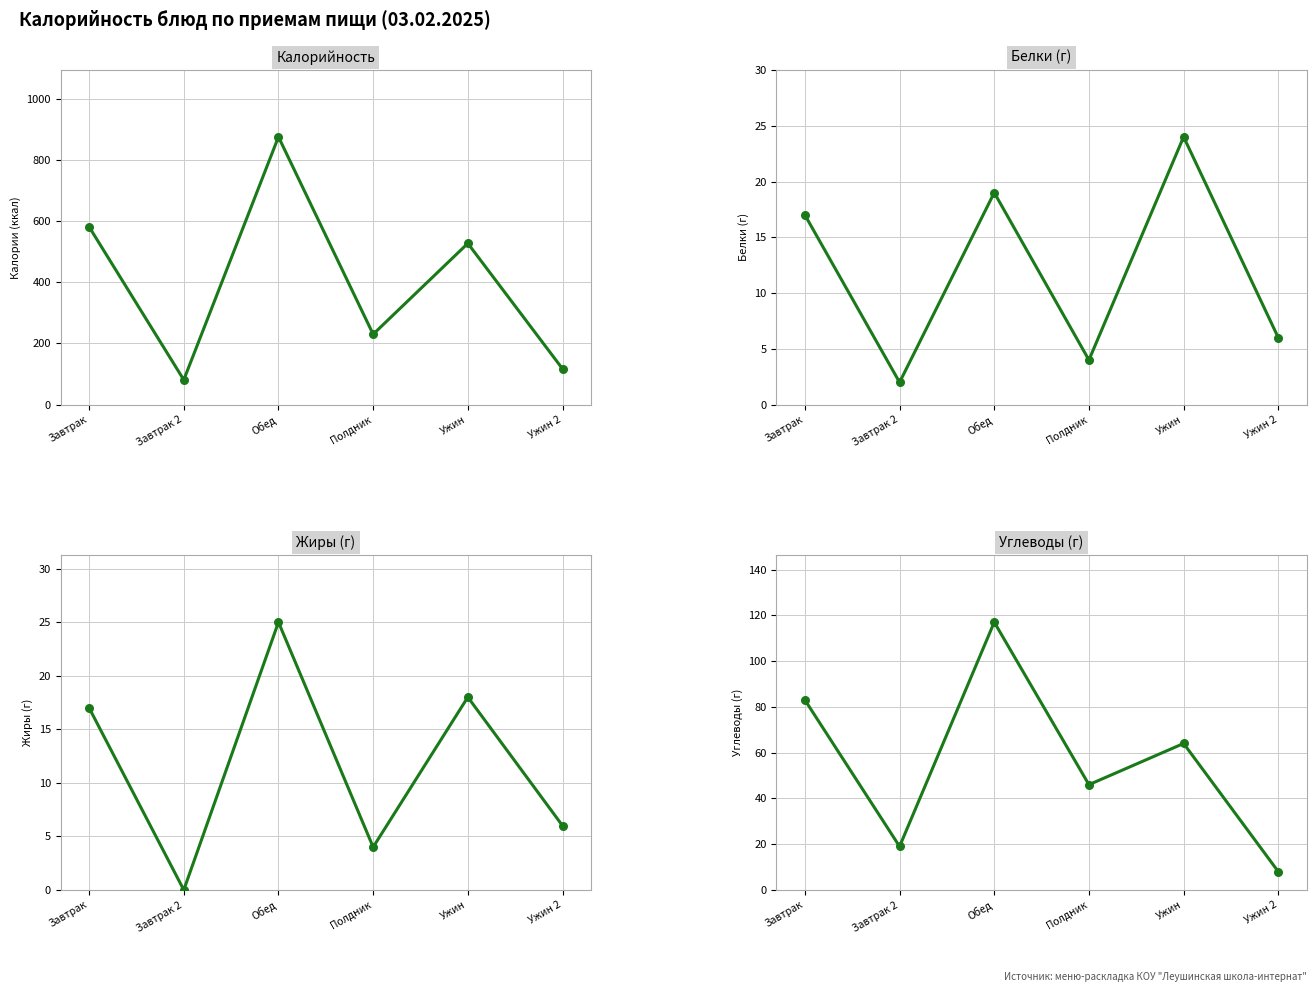

At how many categories does at least one series exceed 154?

4